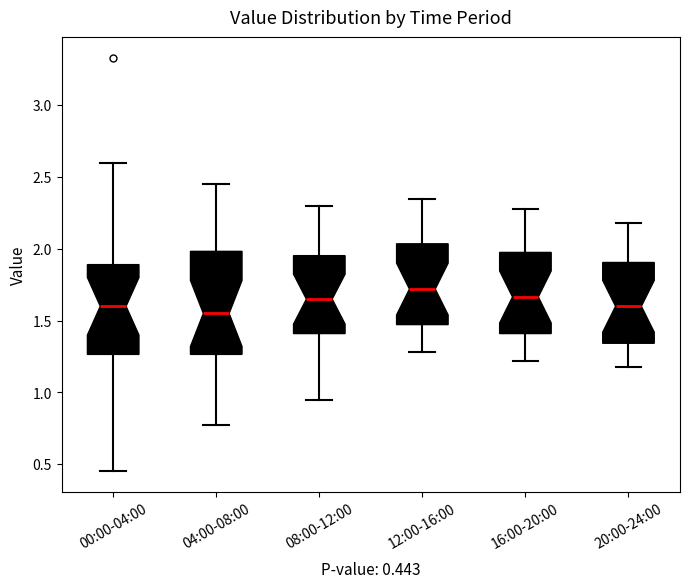

Which box has the lowest median line?

04:00-08:00